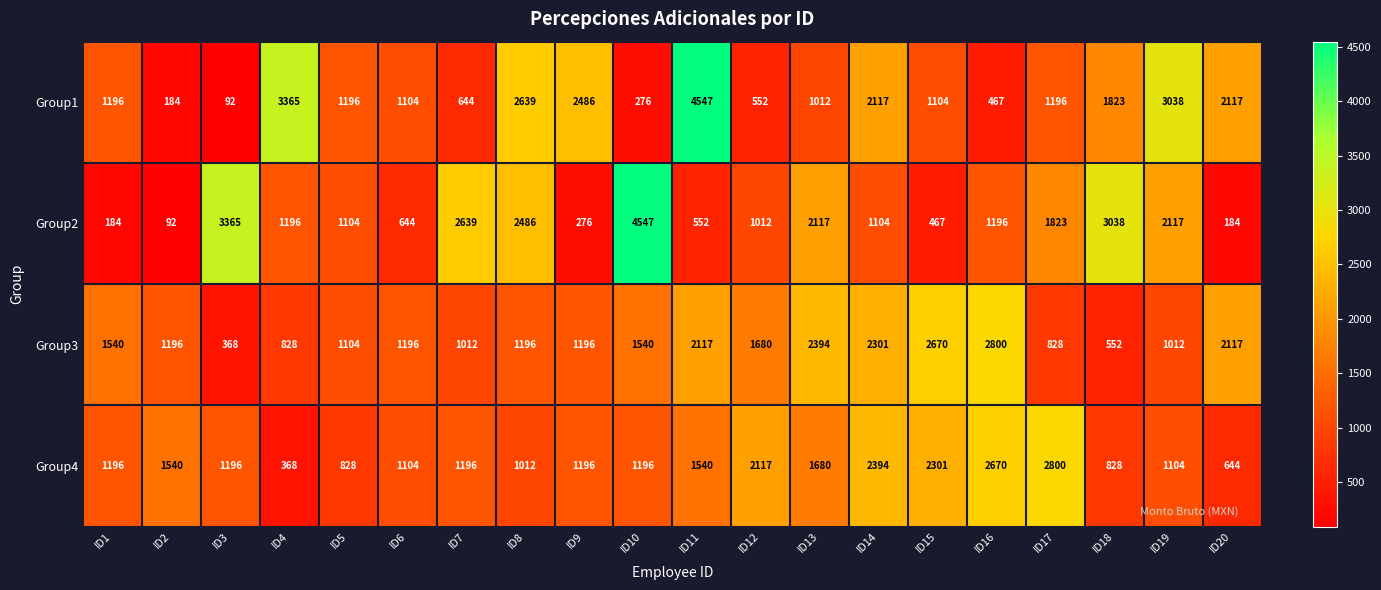

Is it true that Group3 equals 2177 at ID1?

False